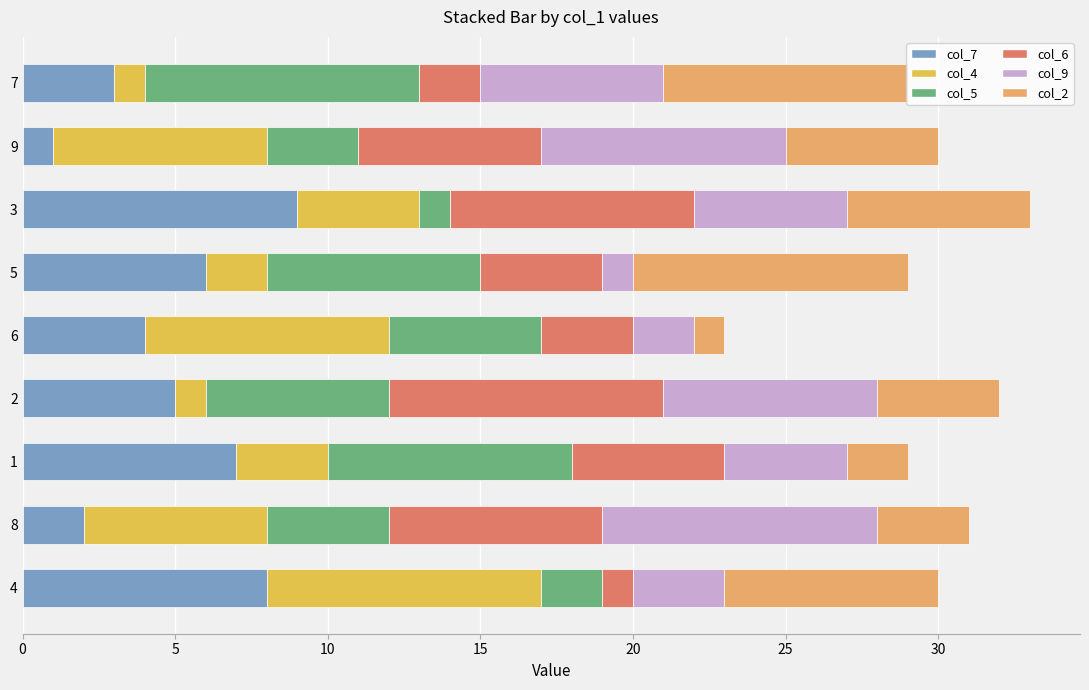

List the labels in order of col_7 value, smallest first.

9, 8, 7, 6, 2, 5, 1, 4, 3